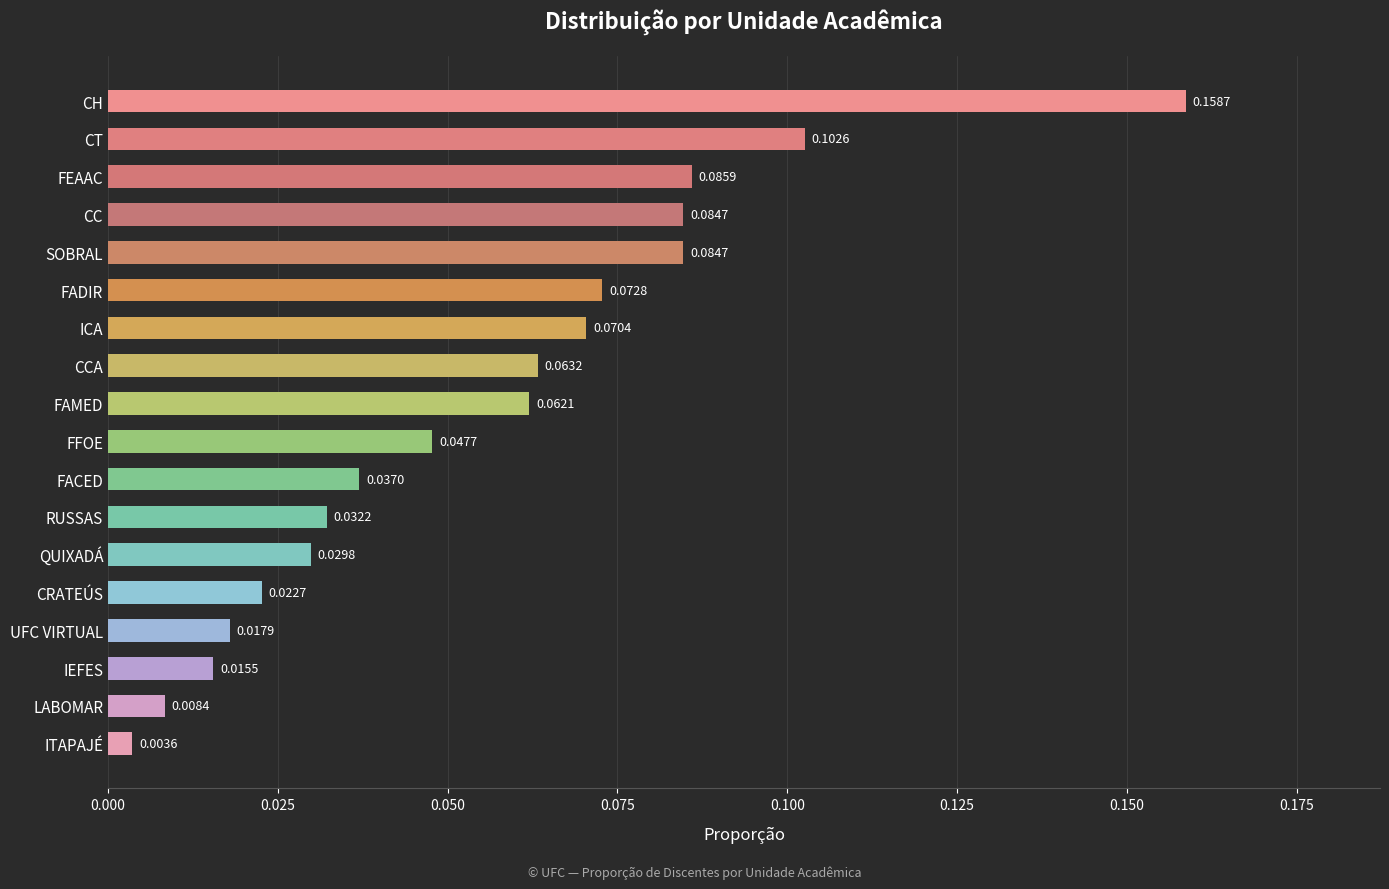

What is the change in value from RUSSAS to FEAAC?

+0.1